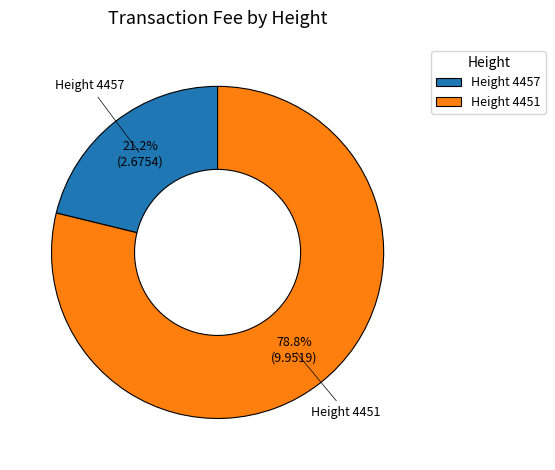

Which slice is the smallest?

Height 4457